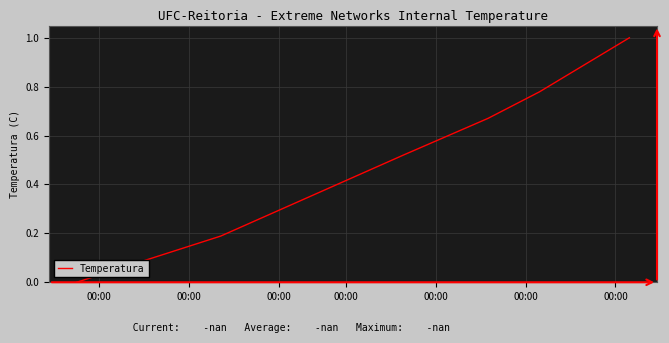

How many values are between 0 and 1?

6